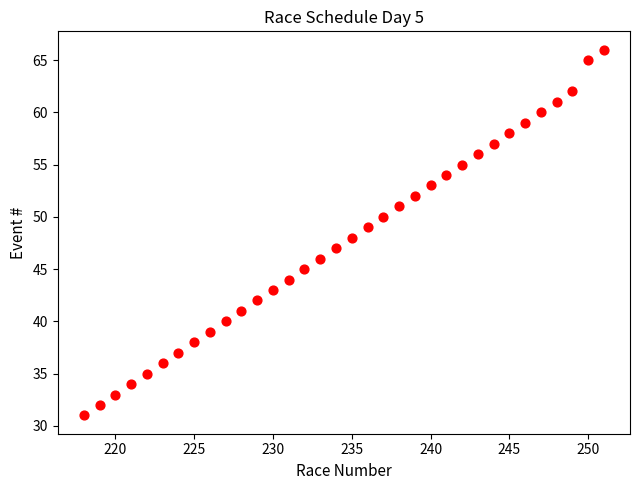

What is the range of X values (max minus min)?

33